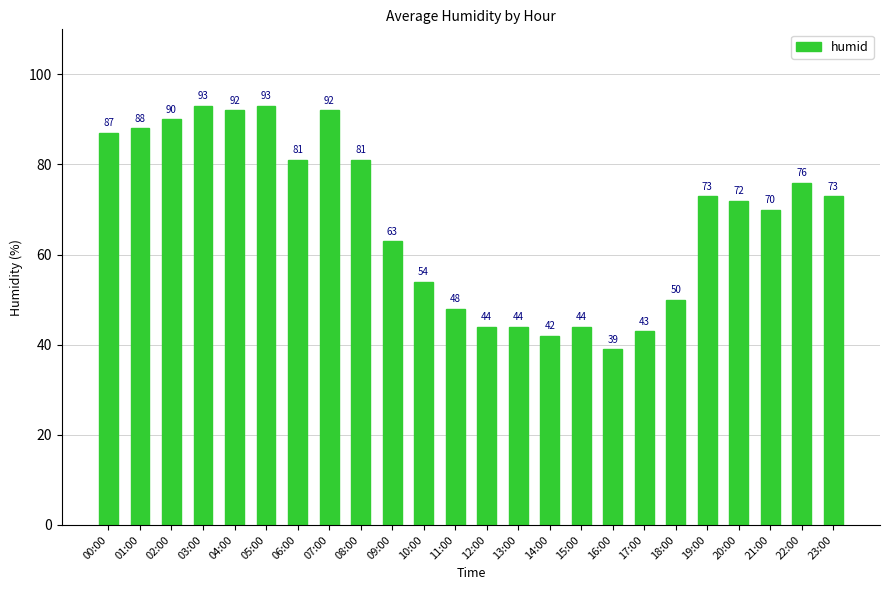

Between 22:00 and 14:00, which is larger?

22:00